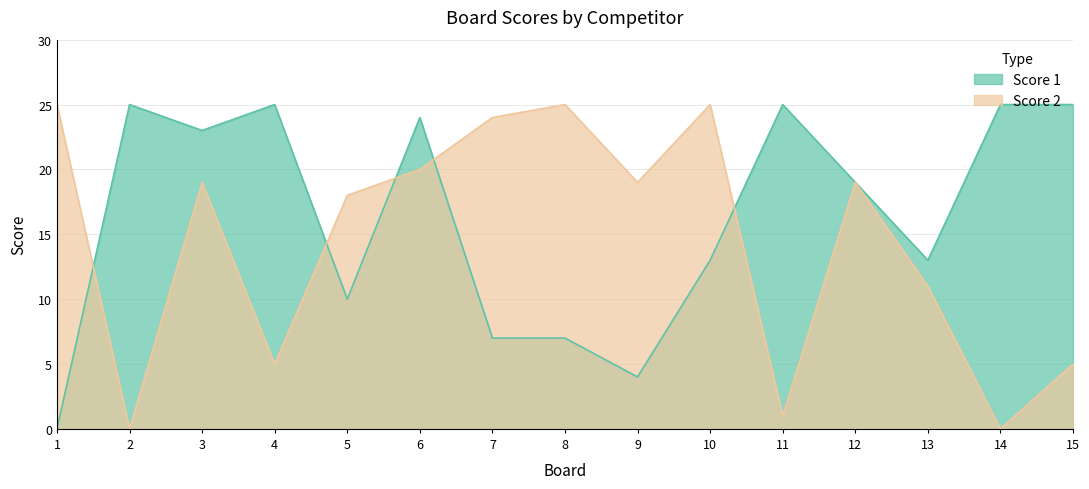

The value of Score 2 at 5 is 28. True or false?

False